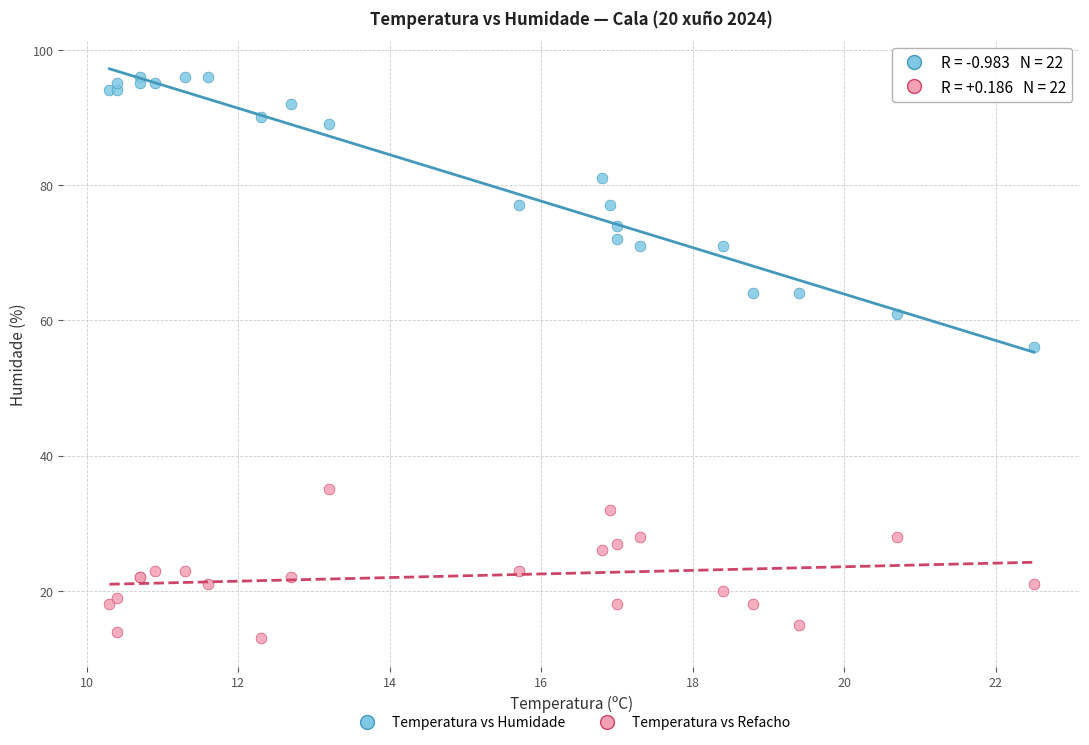

Across all series, what Y value is closest to 54?

56